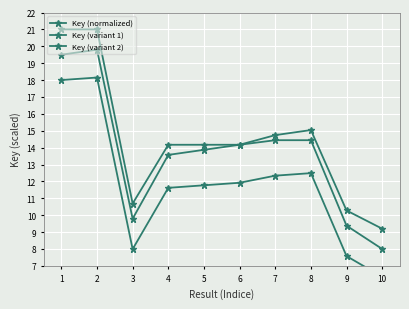

True or false: Key (normalized) has more than 1 interior local peaks.

False